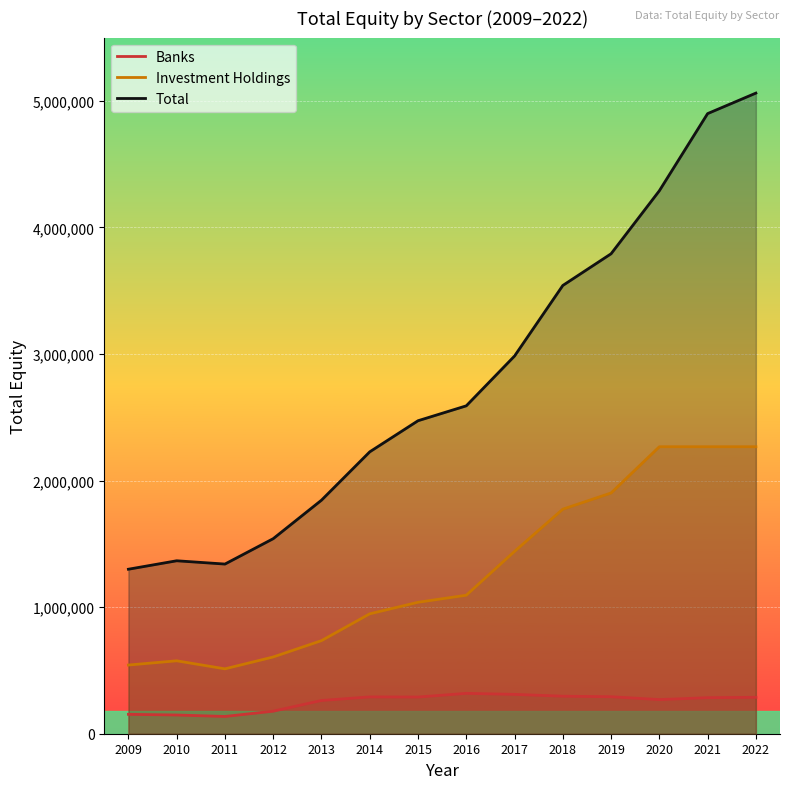

Where is the first local minimum for Investment Holdings?

2011